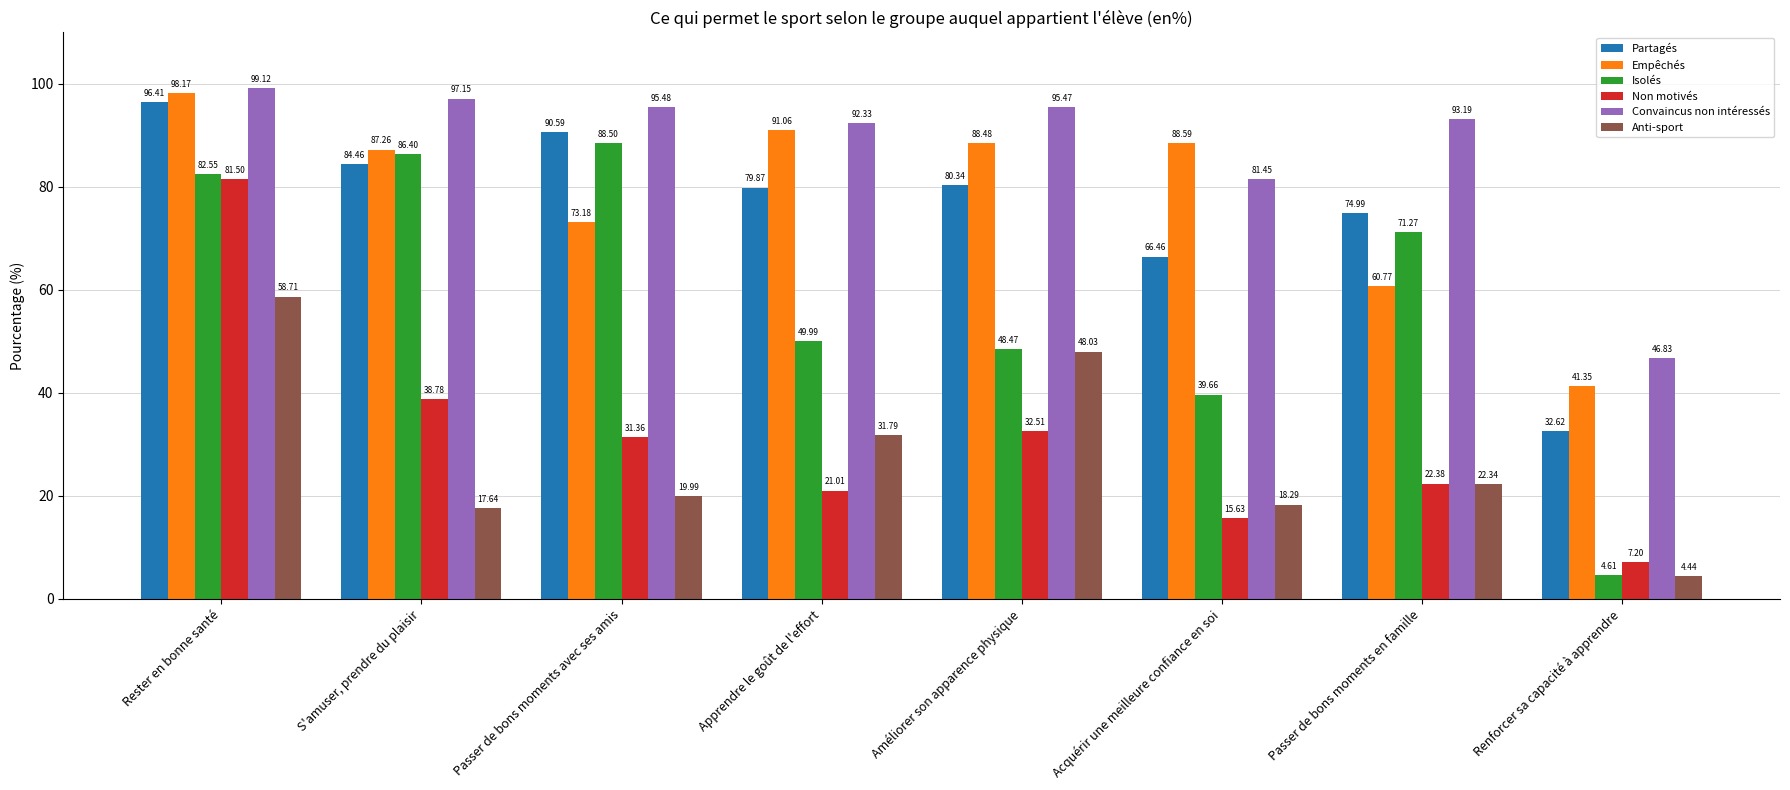

At which category is the sum across all series the highest?

Rester en bonne santé